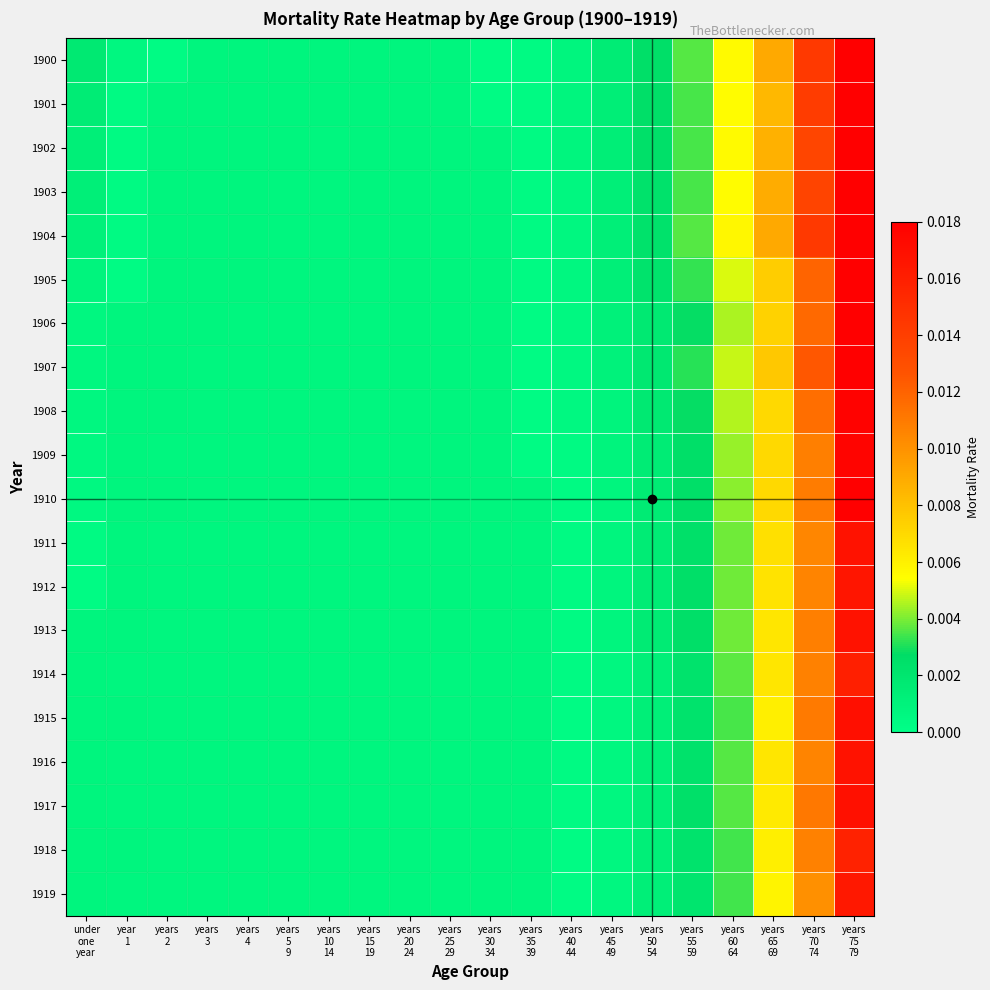

Between years
50
54 and years
60
64, which is larger?

years
60
64